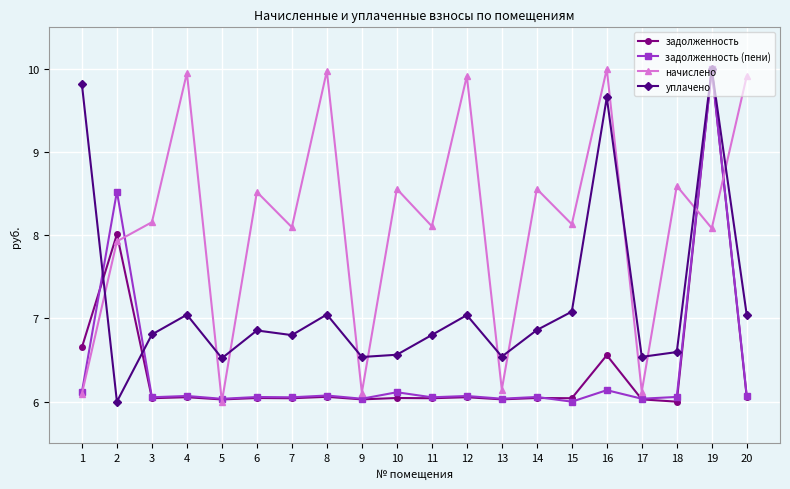

Does the chart display data point markers on the line(s)?

Yes